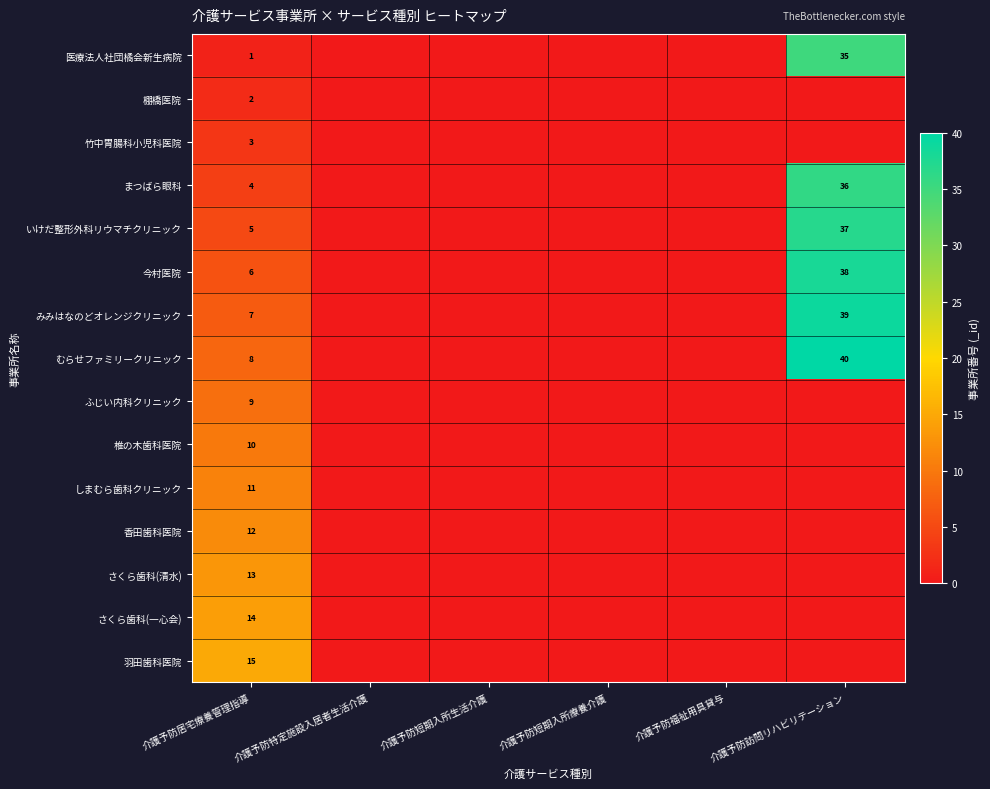

Is it true that 香田歯科医院 equals 3 at 介護予防居宅療養管理指導?

False